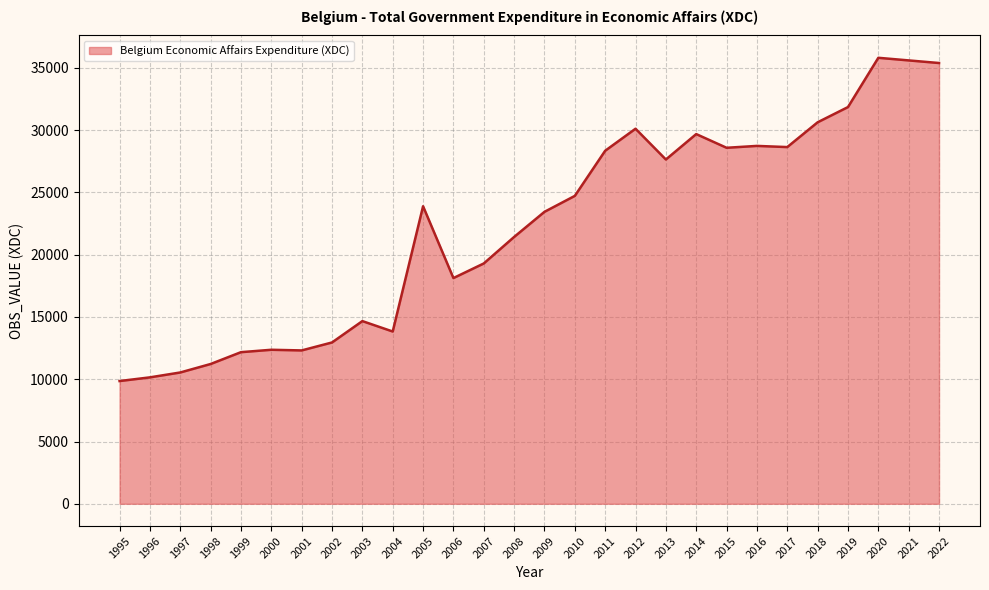

What is the sum of all values?

622053.3